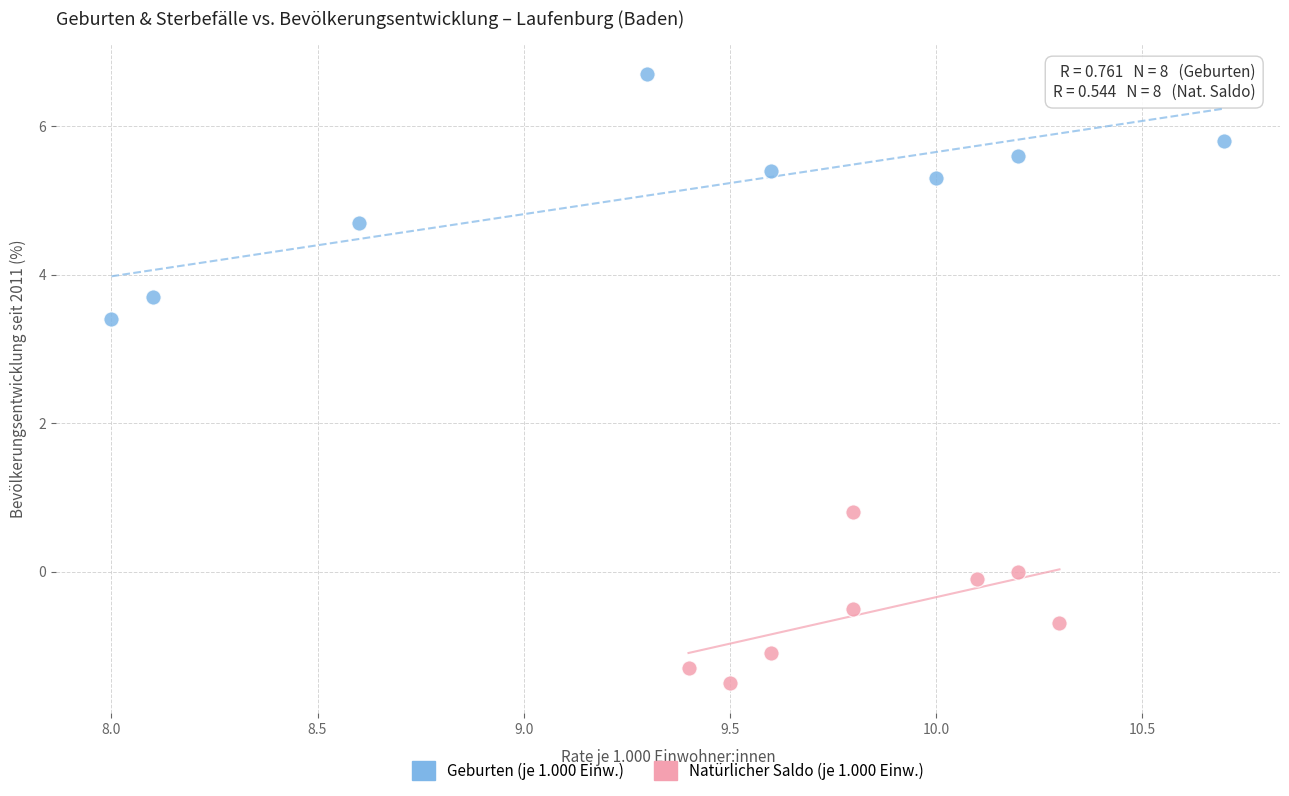

Which series reaches the minimum Y coordinate?

Natürlicher Saldo (je 1.000 Einw.)